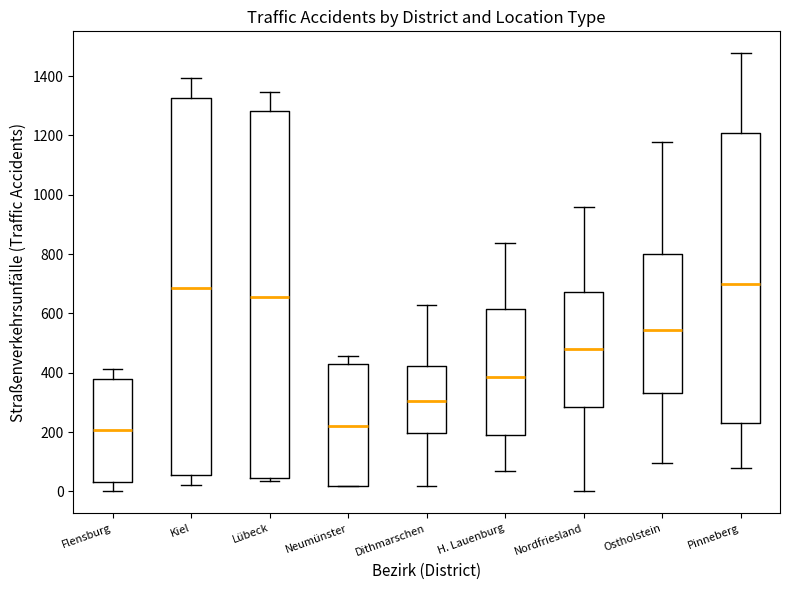

Where does the lower whisker of the box for Pinneberg end on the y-axis? The values are not printed on the chart, so give them approximately, as read against the axis.

80